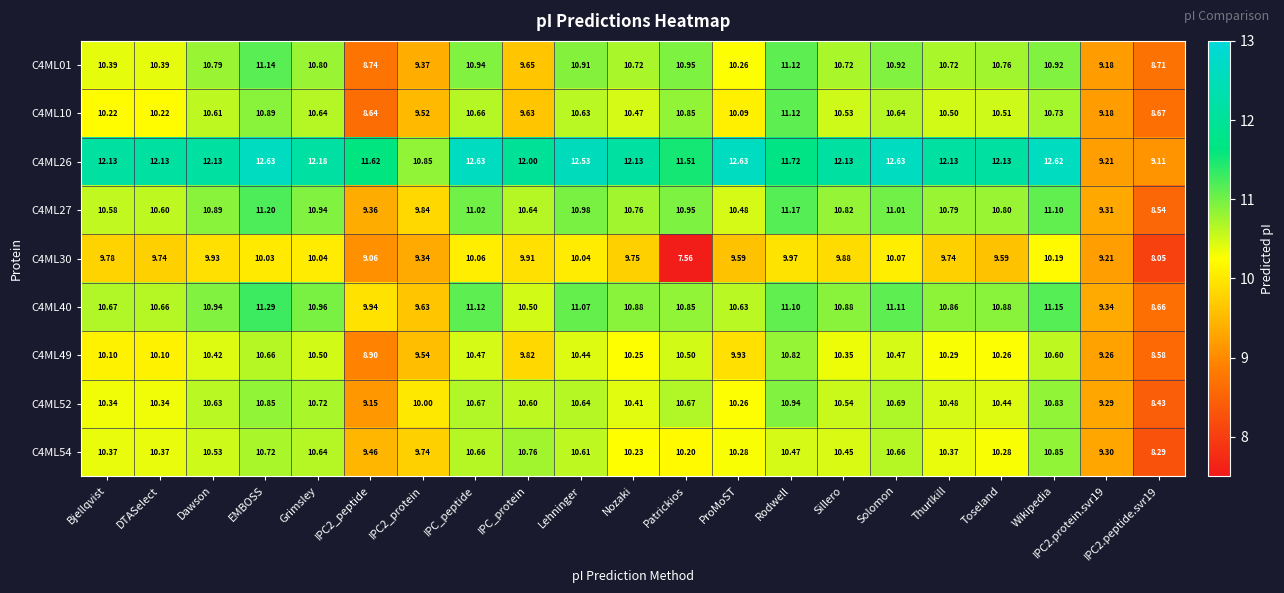

At which label does C4ML40 first exceed 10?

Bjellqvist